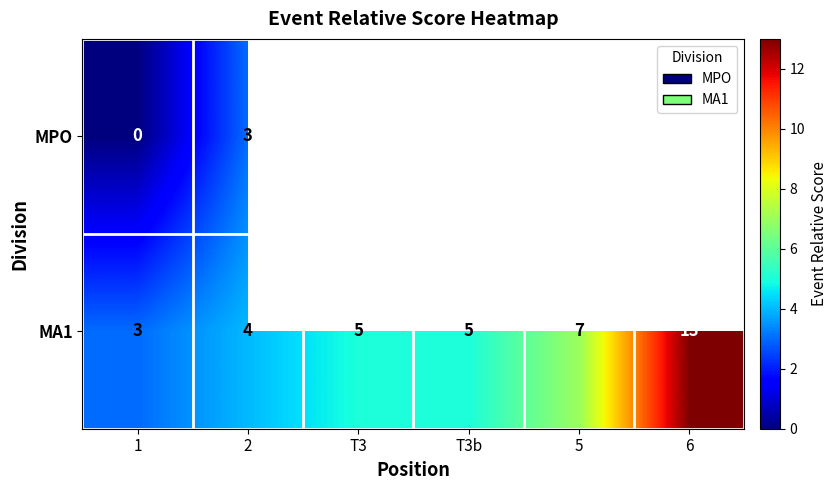

Is the value of MA1 at 6 greater than the value of MPO at 2?

Yes